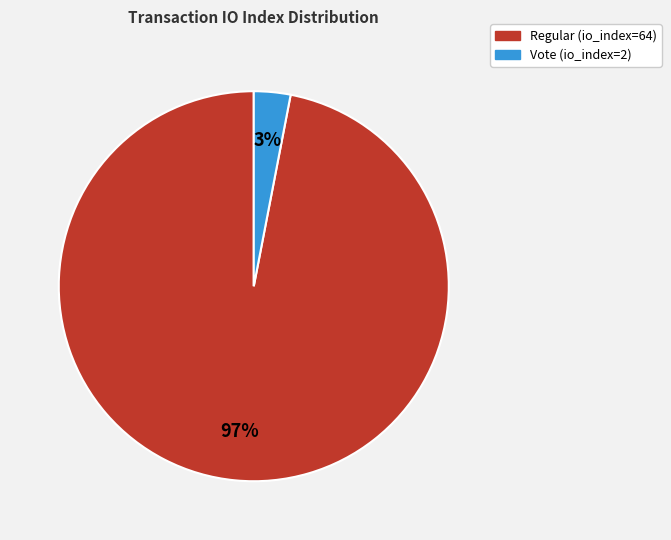

Is it true that Regular (io_index=64) is 88% of the pie?

False